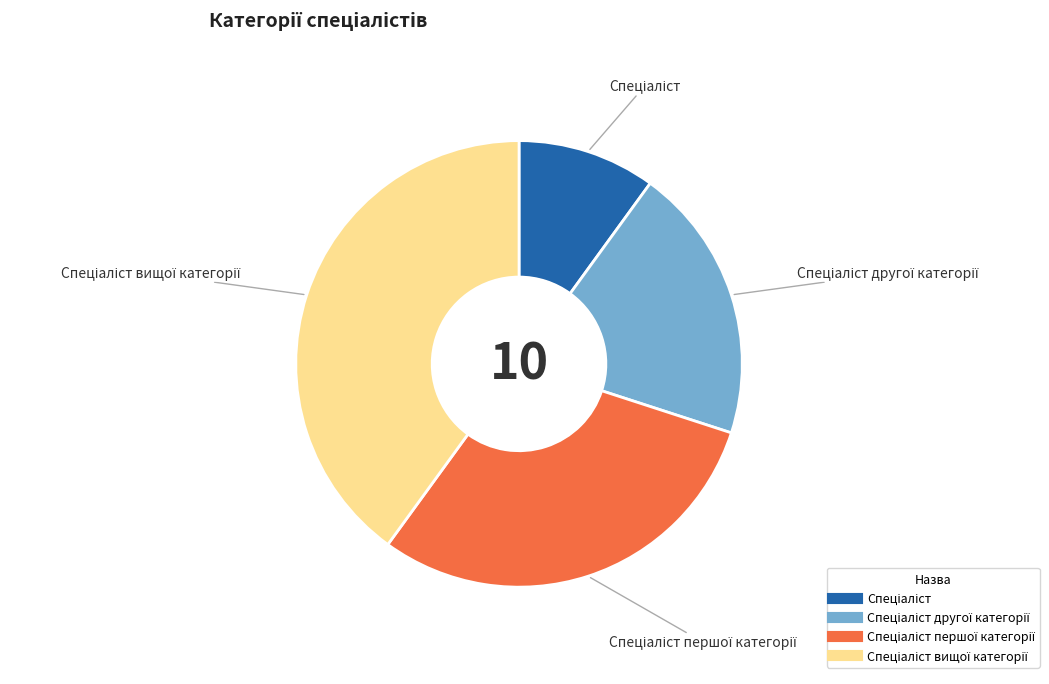

Does any single category account for the majority?

No